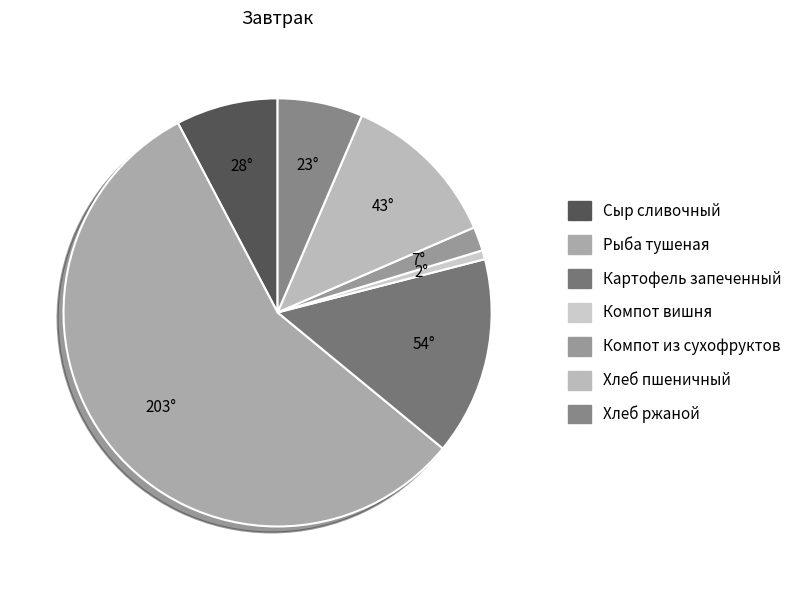

To the nearest percent, what is the difference between the largest and smallest slice percentages?

56%